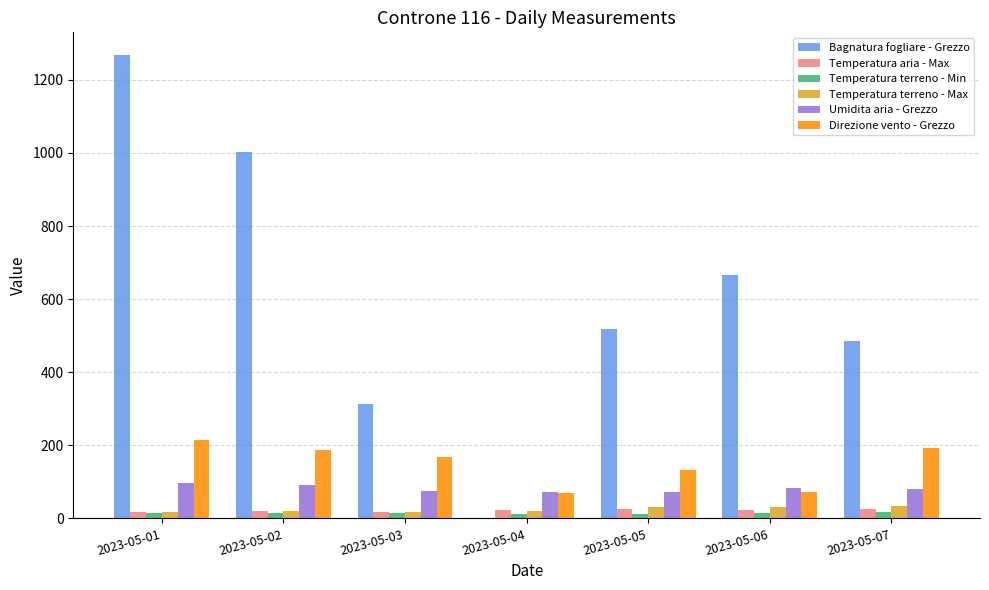

The value of Bagnatura fogliare - Grezzo at 2023-05-03 is 151.9. True or false?

False